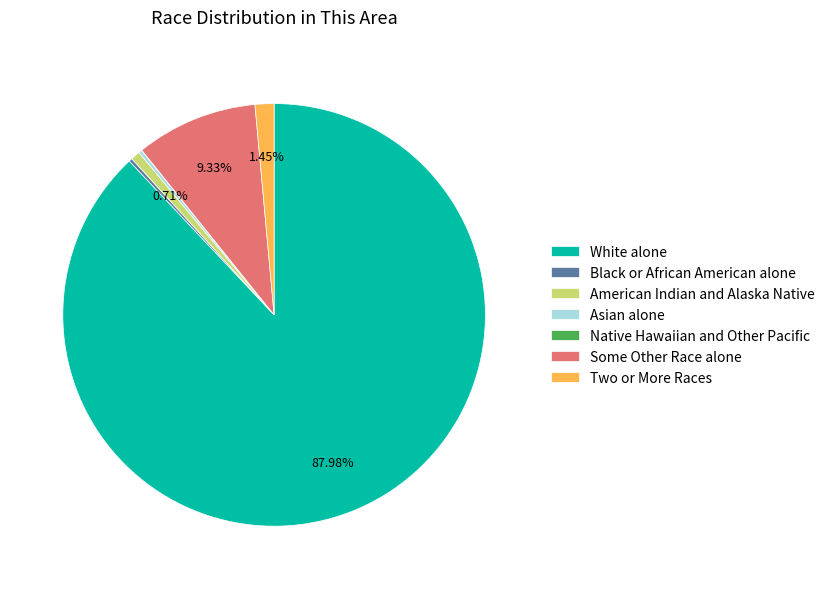

Does White alone represent more than half of the total?

Yes